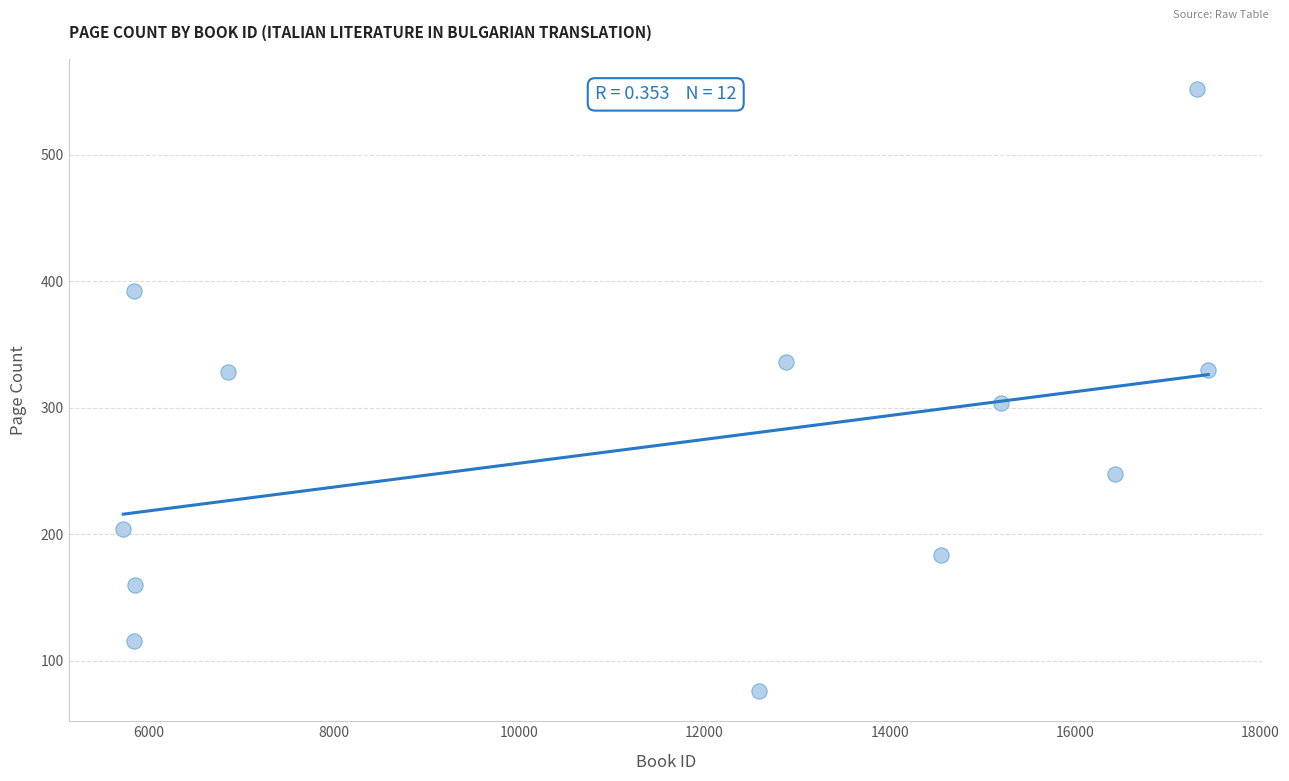

What is the average X value?

11381